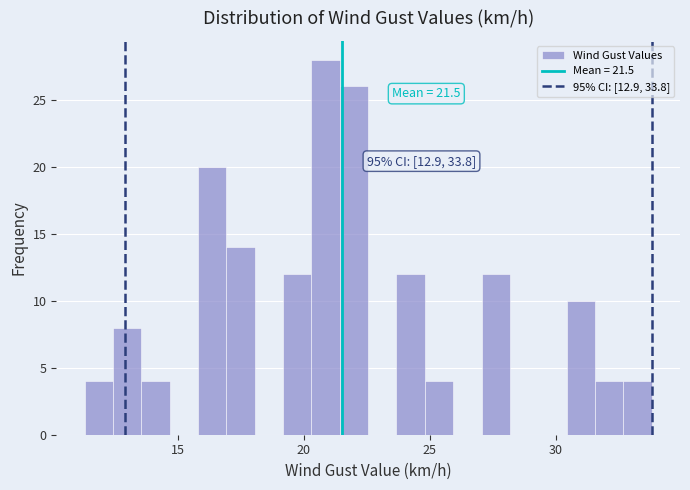

Around what value on the x-axis is the tallest bar? Give the approximate position of its centre, as read against the axis.

21.0